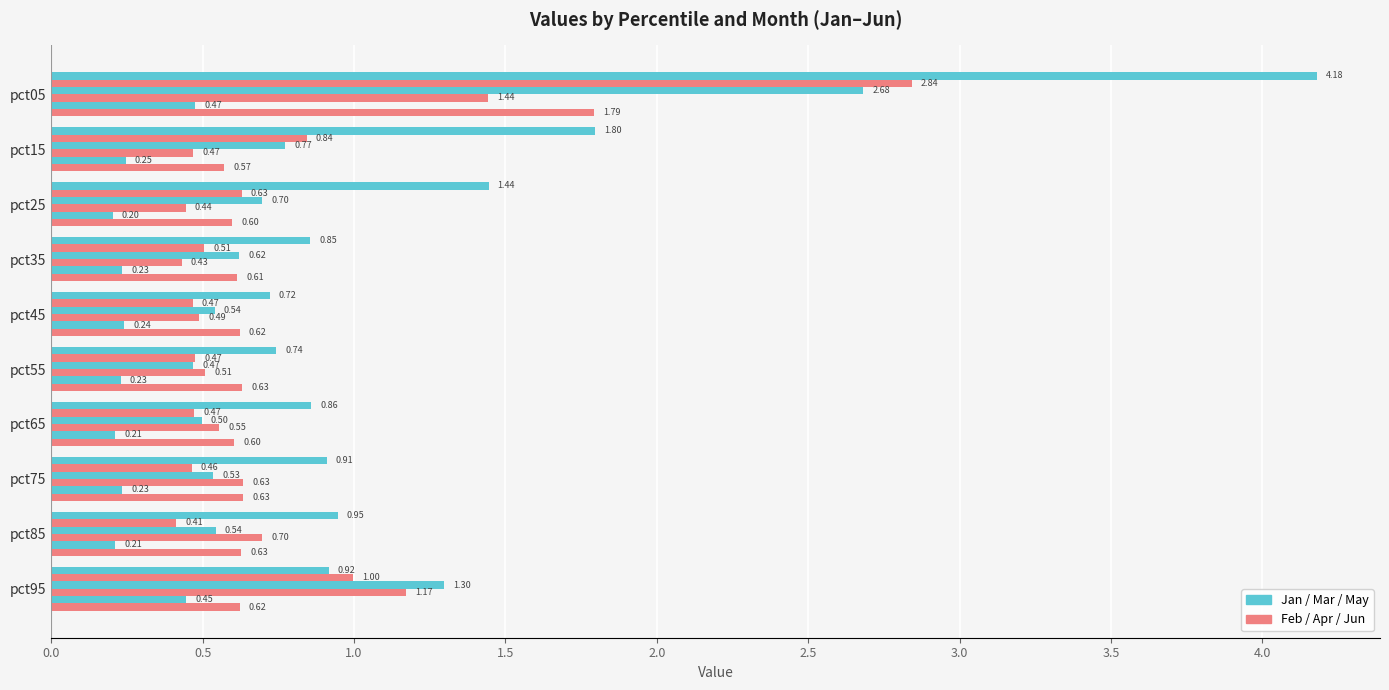

Count the number of categories in the chart.

10